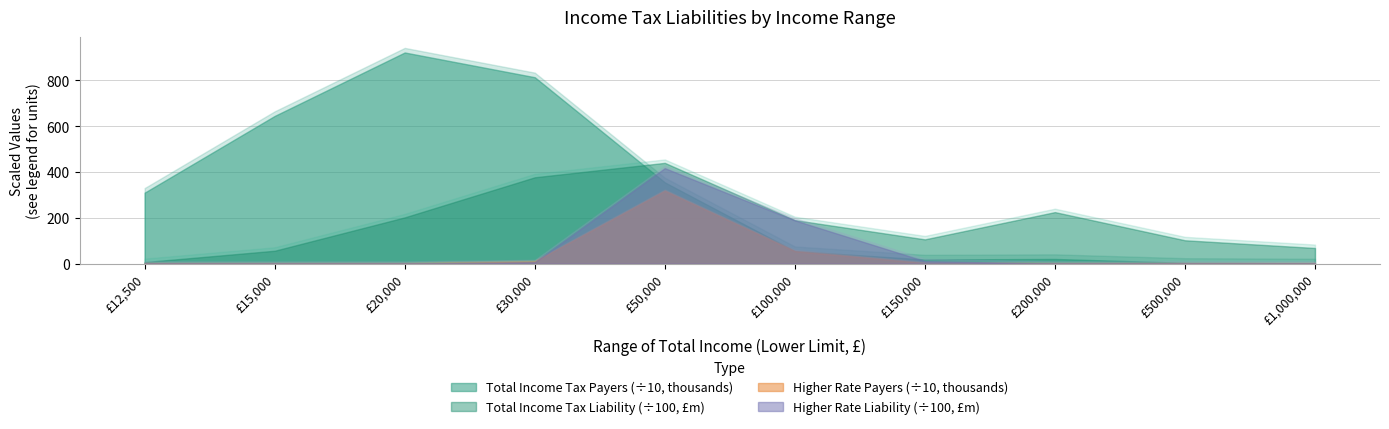

Is it true that Total Income Tax liability equals 2732 at 1000000?

False